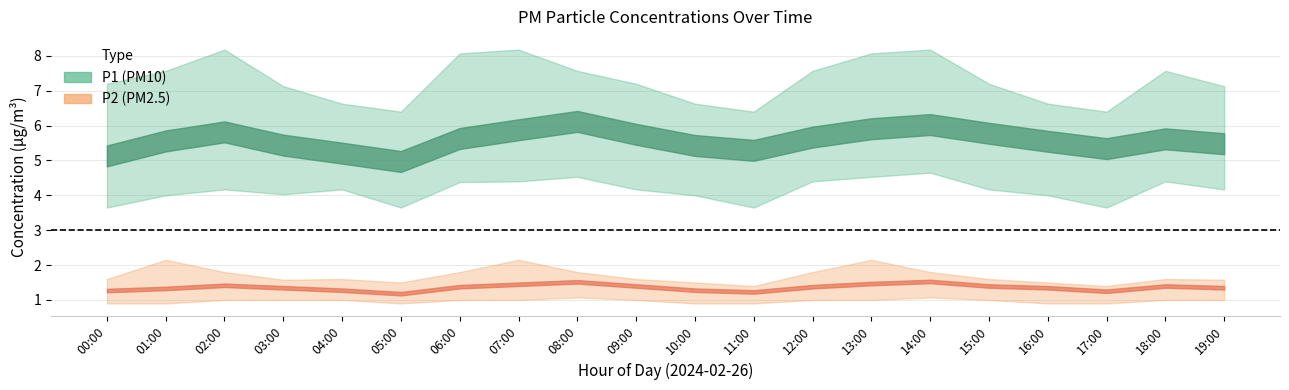

List the labels in order of P1 value, smallest first.

05:00, 00:00, 04:00, 11:00, 17:00, 10:00, 03:00, 19:00, 16:00, 01:00, 18:00, 06:00, 12:00, 09:00, 15:00, 02:00, 07:00, 13:00, 14:00, 08:00